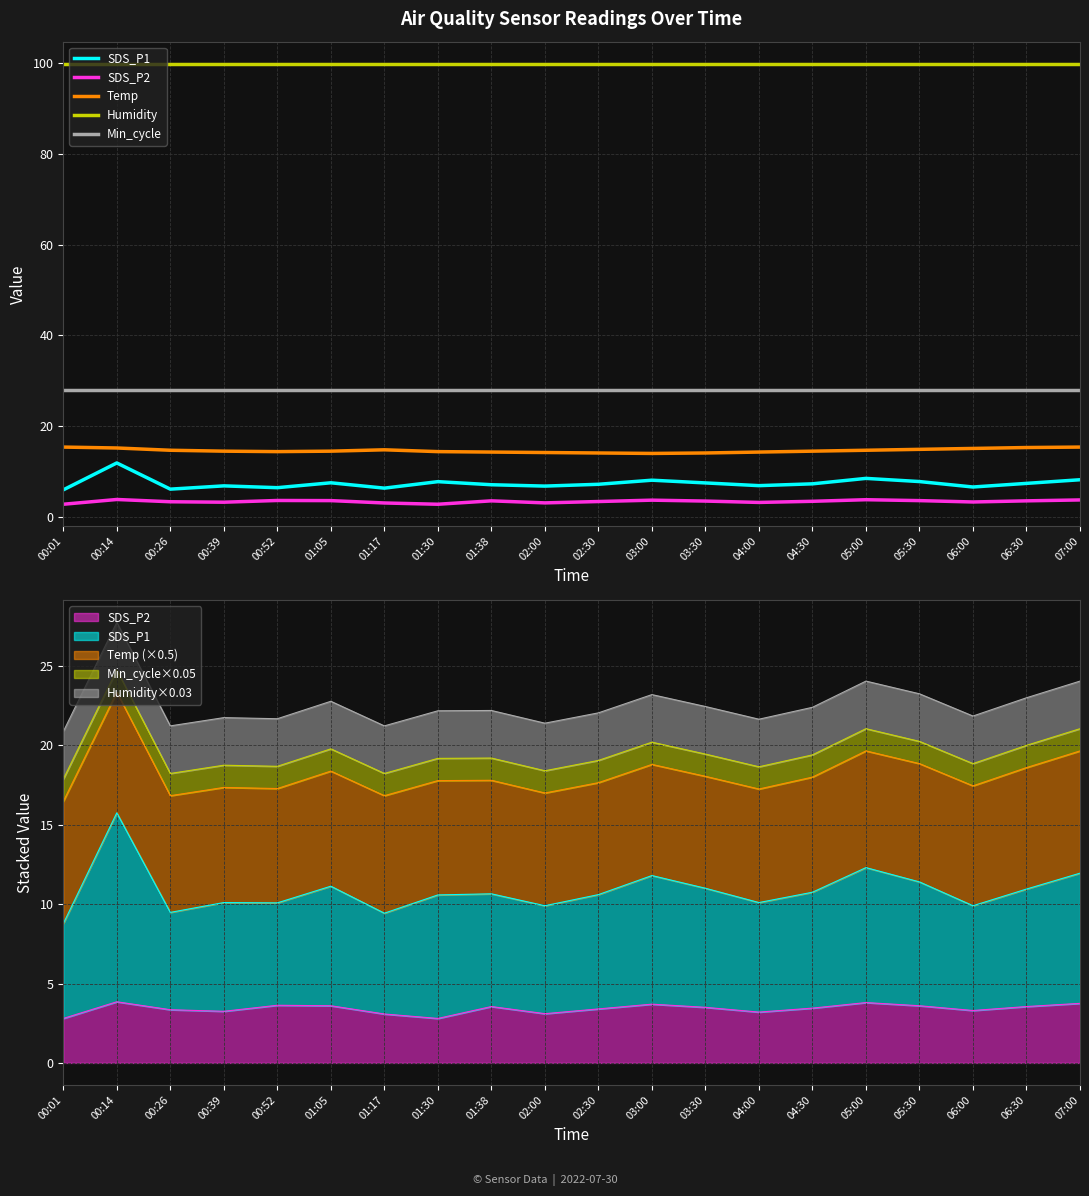

At which category is the sum across all series the highest?

00:14